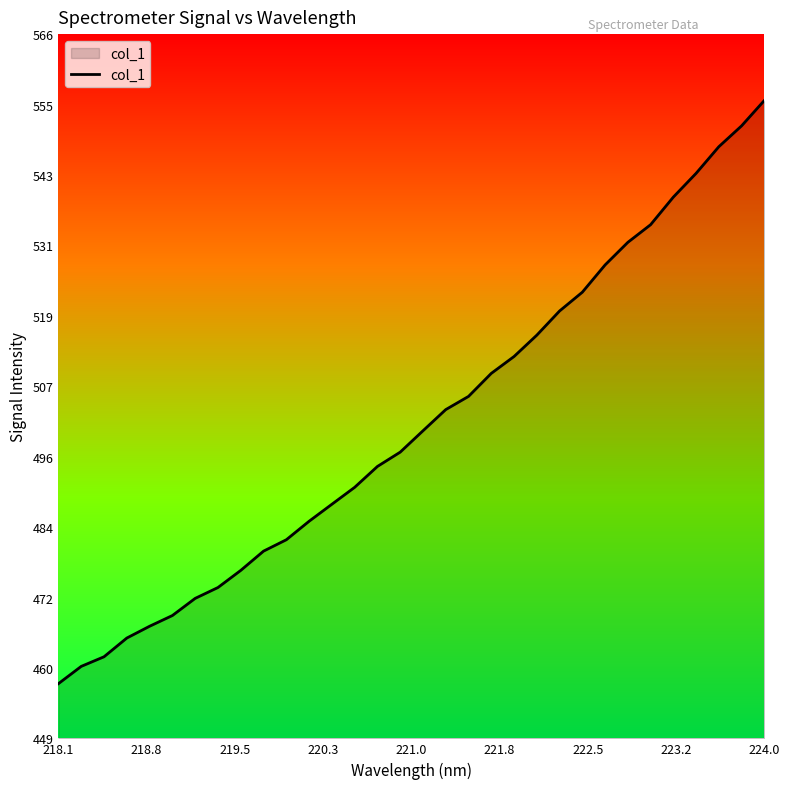

How many values are below 499?

16